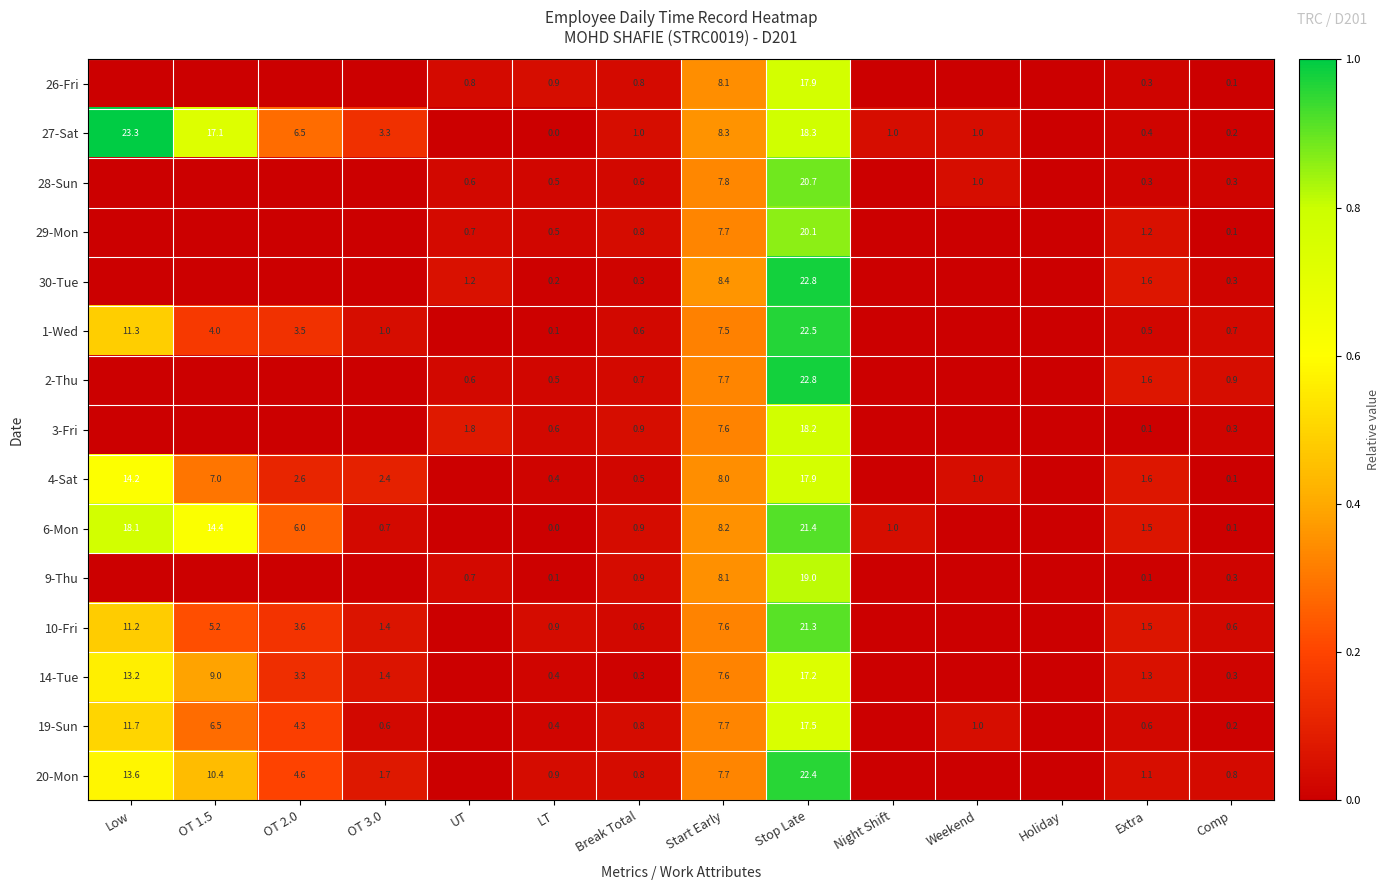

Is the value of 27-Sat at LT greater than the value of 20-Mon at OT 2.0?

No